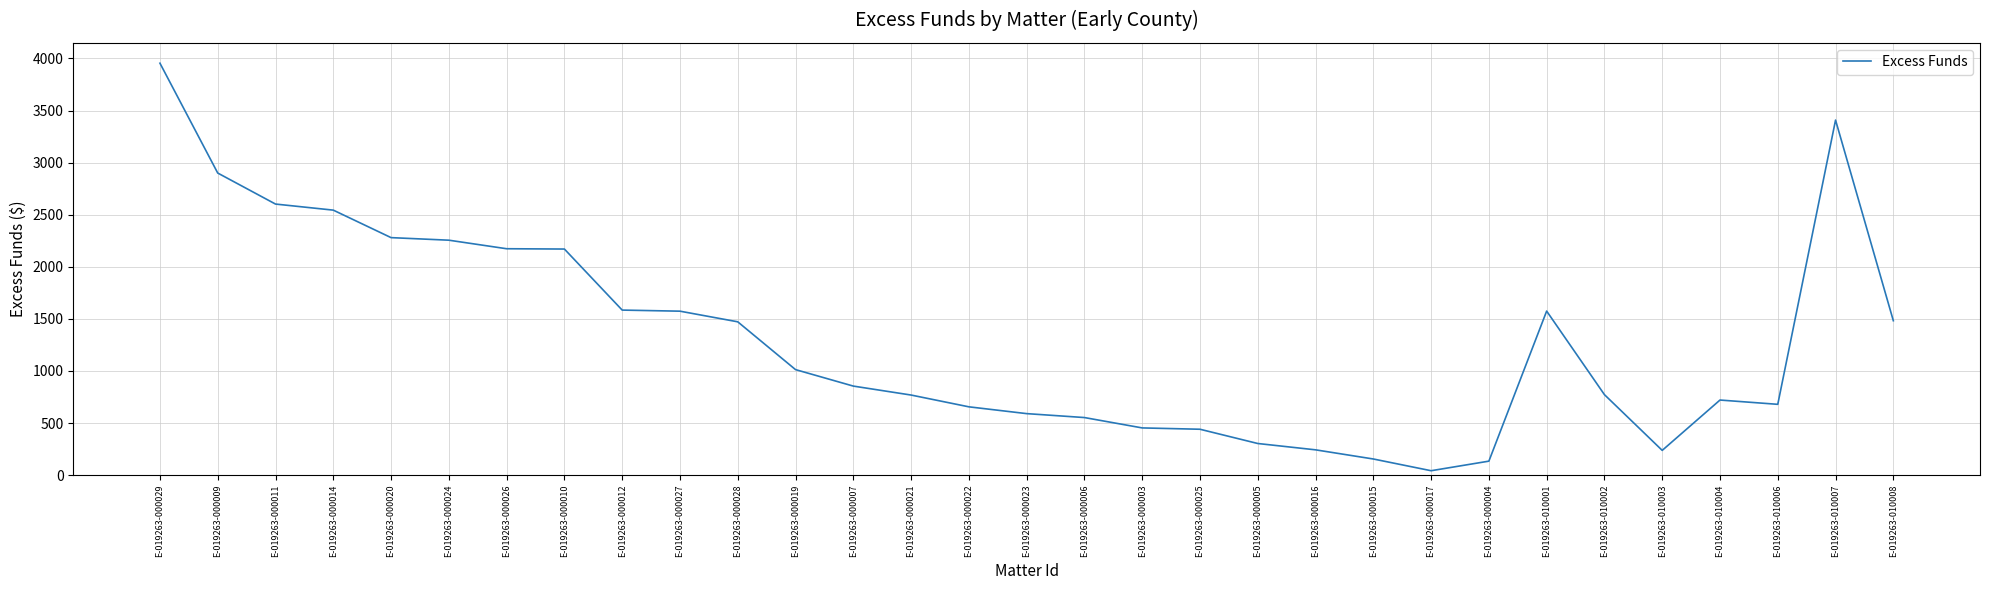

What is the change in value from E-019263-000007 to E-019263-010006?

-175.1